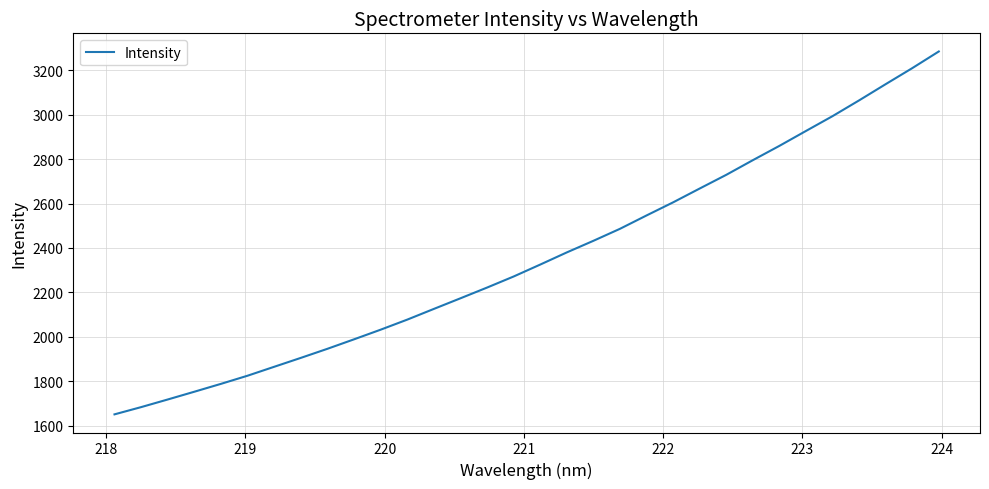

What is the sum of all values?

75474.1